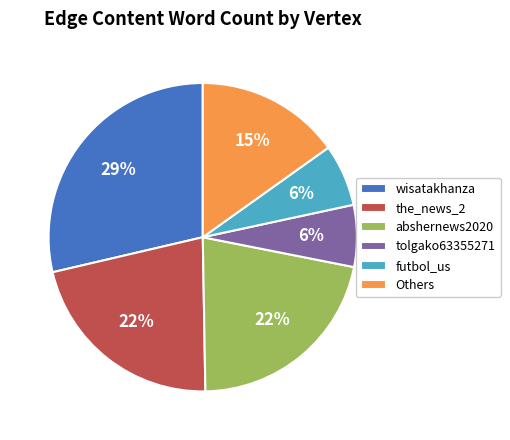

What is the largest slice in the pie chart?

wisatakhanza